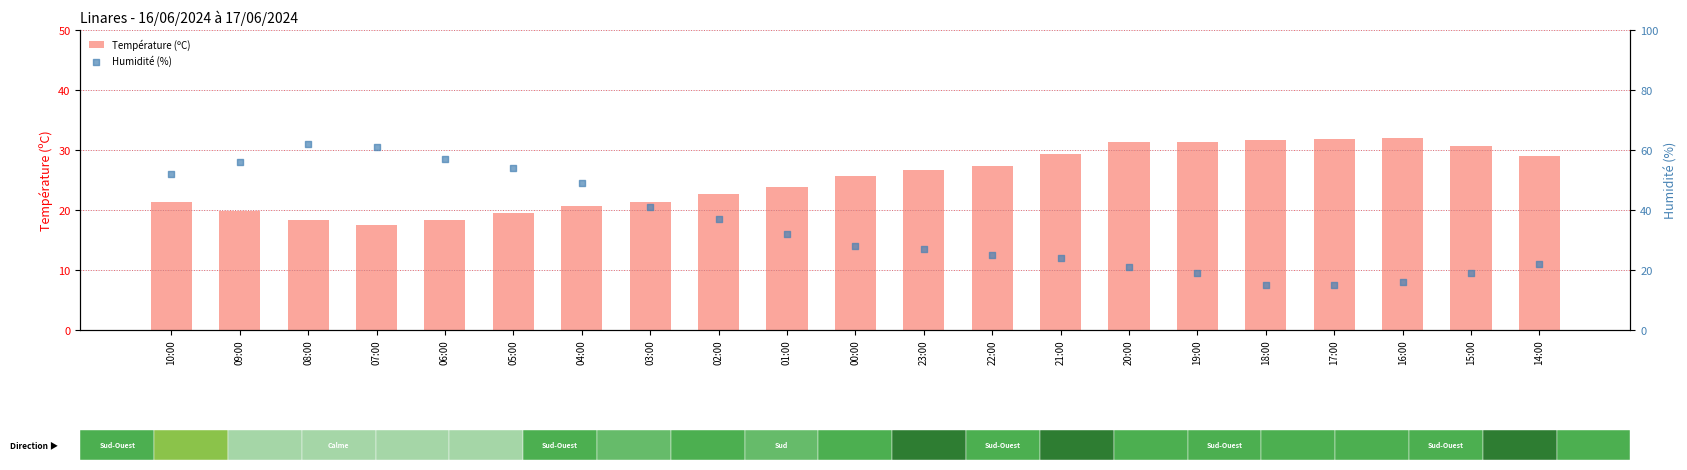

At how many categories does at least one series exceed 27?

20